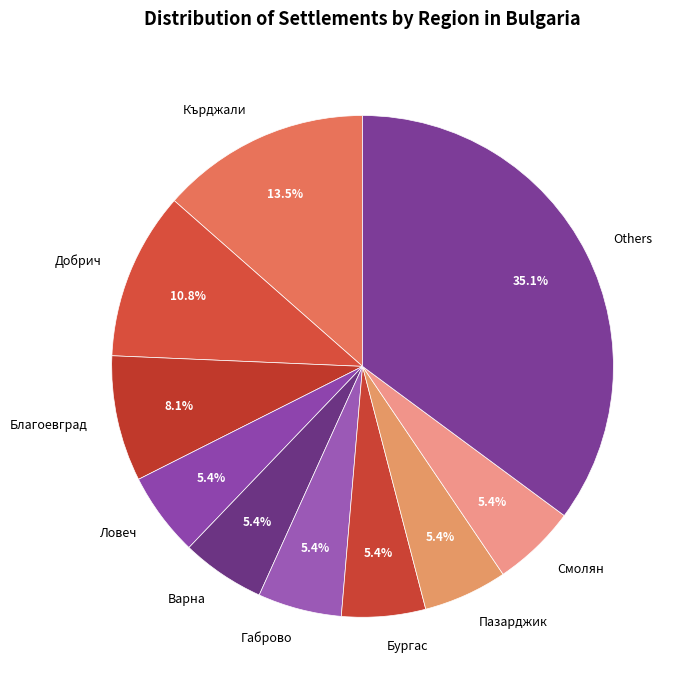

Which has a higher value, Благоевград or Смолян?

Благоевград